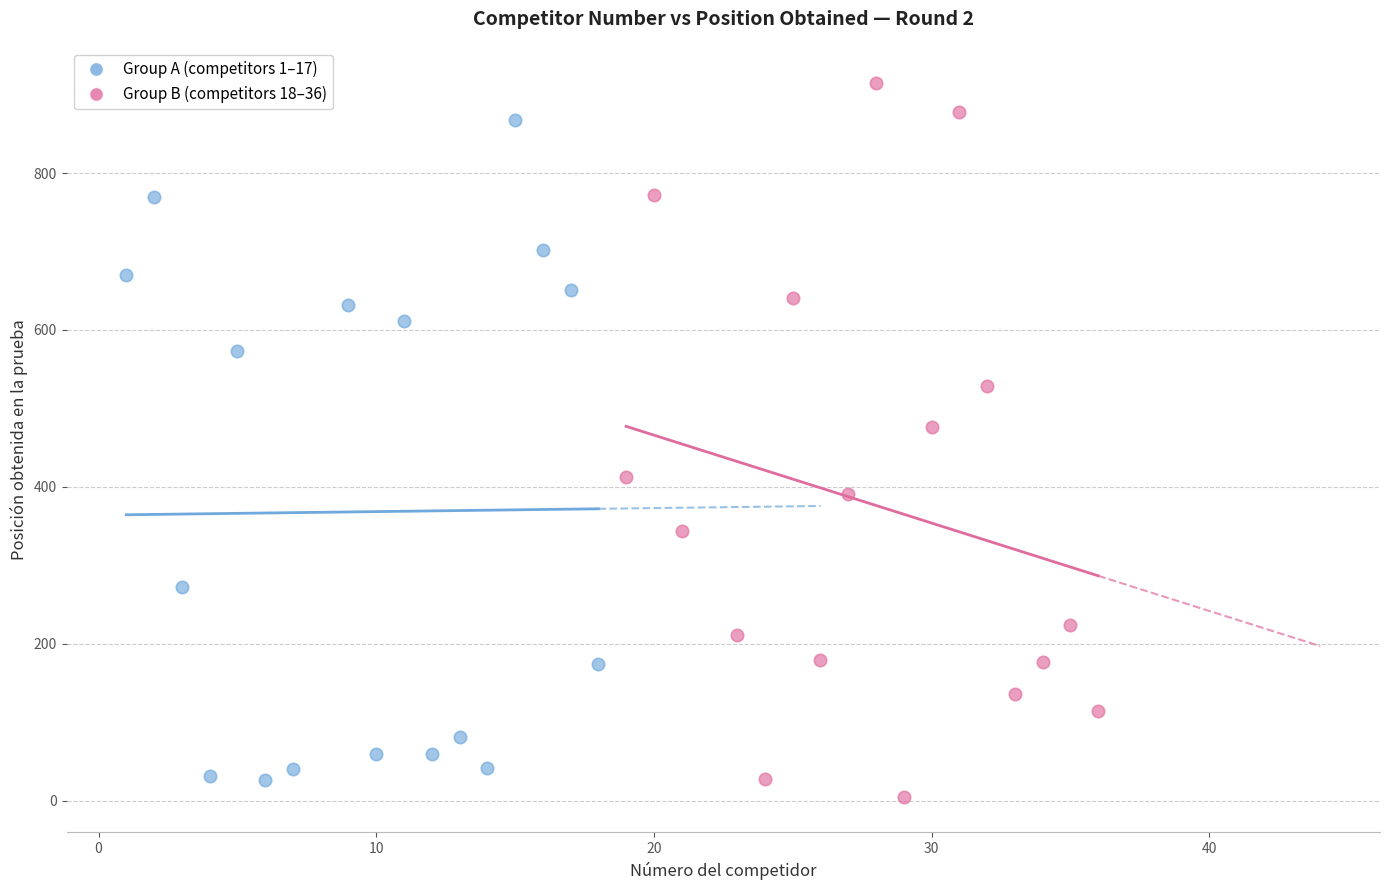

Which series contains the lowest Y value?

Group B (competitors 18–36)